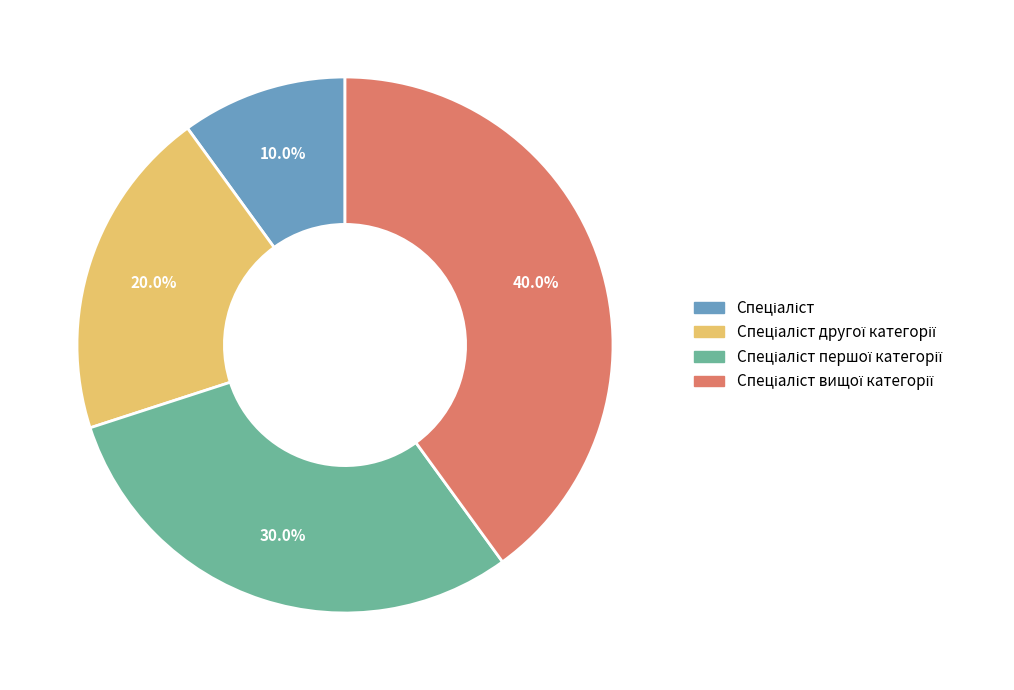

Is there any slice that represents more than half of the pie?

No